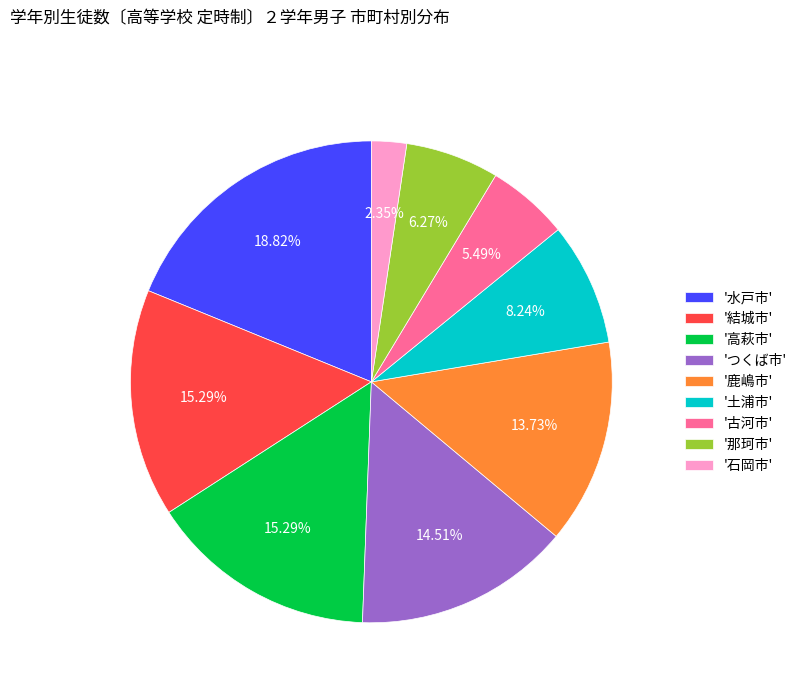

Does any single category account for the majority?

No